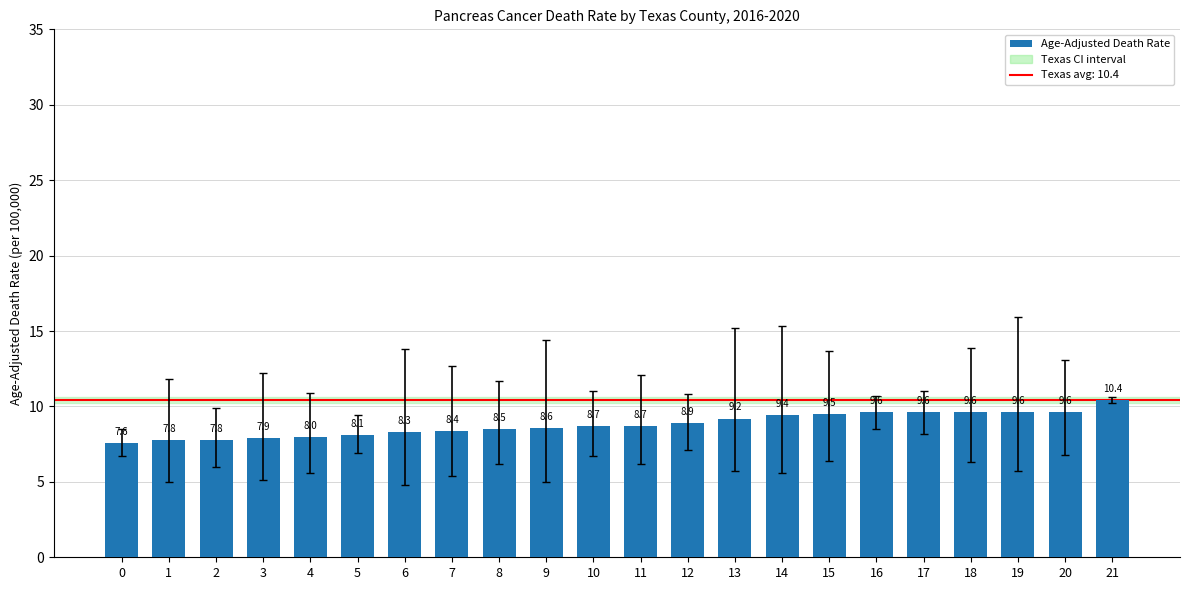

What is the average value?

8.8